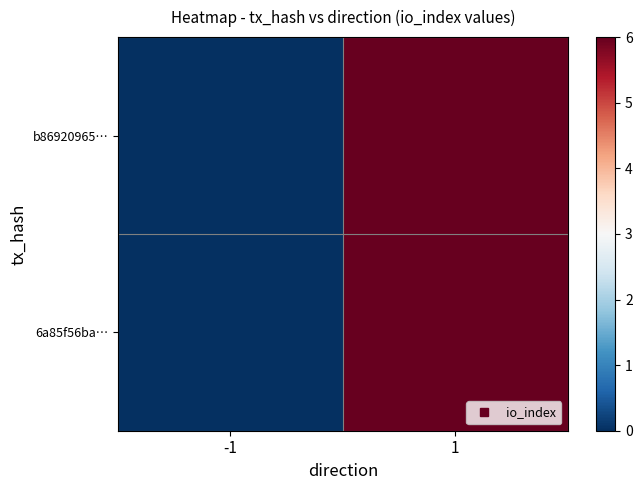

Which series has the largest total across all categories?

b86920965…